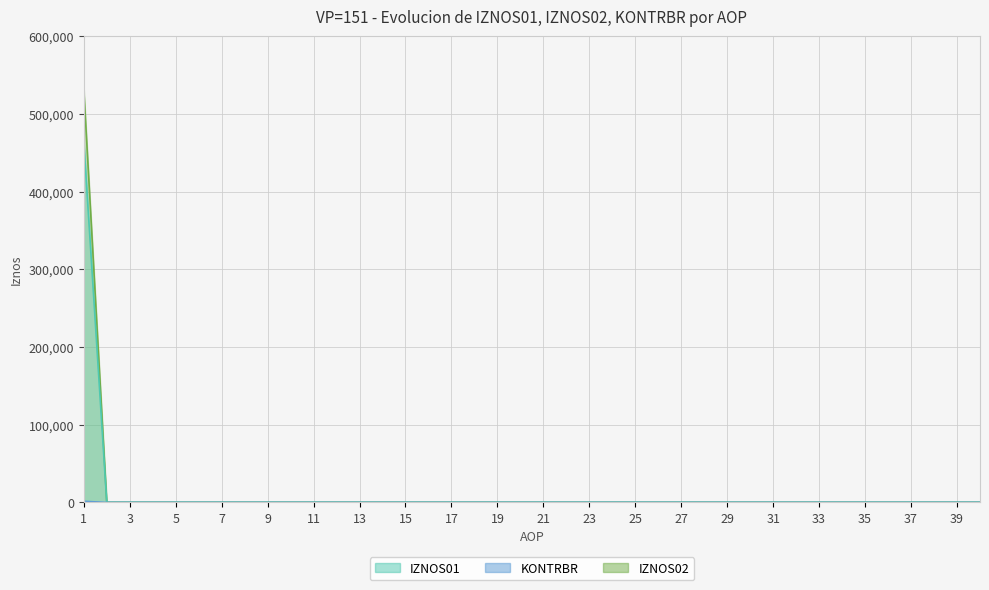

True or false: IZNOS01 and KONTRBR cross at least once.

False